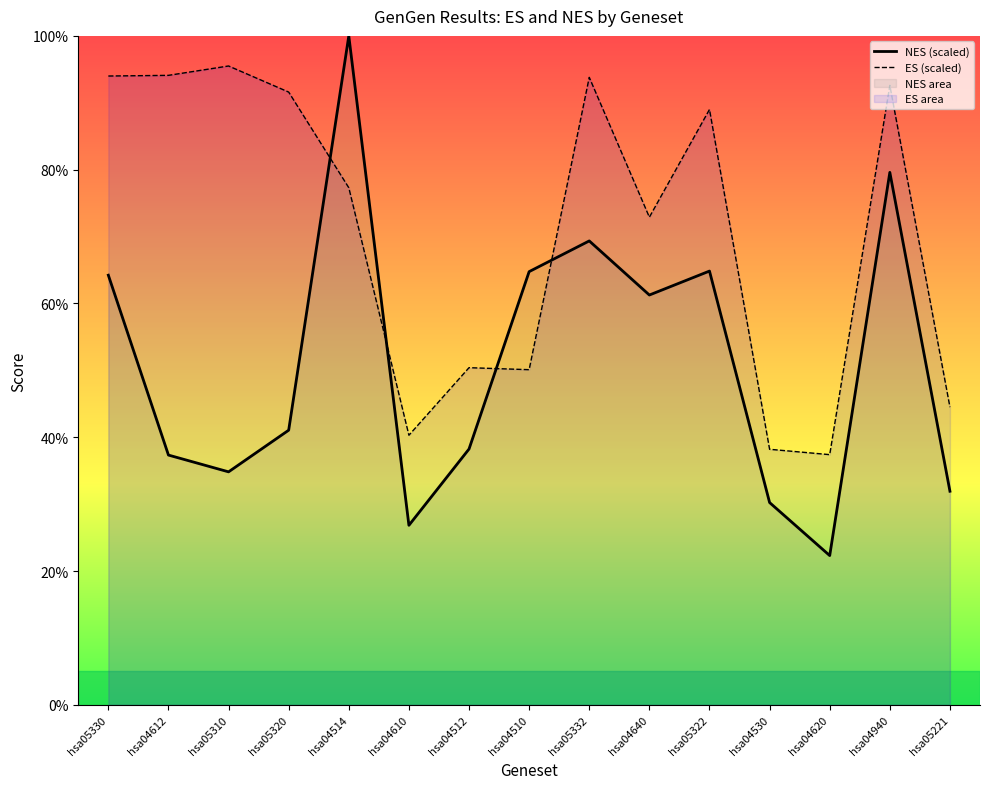

The ES (scaled) series shows 50.4 at hsa04512. True or false?

True